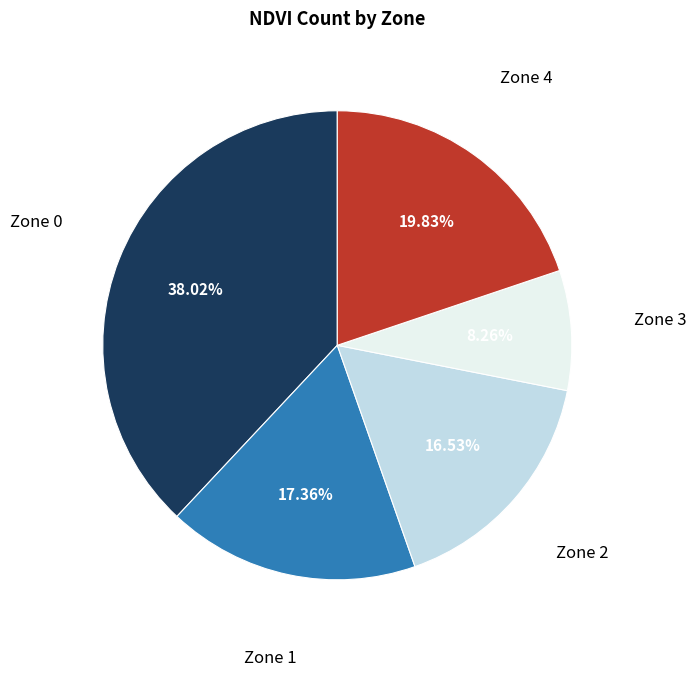

Is there any slice that represents more than half of the pie?

No